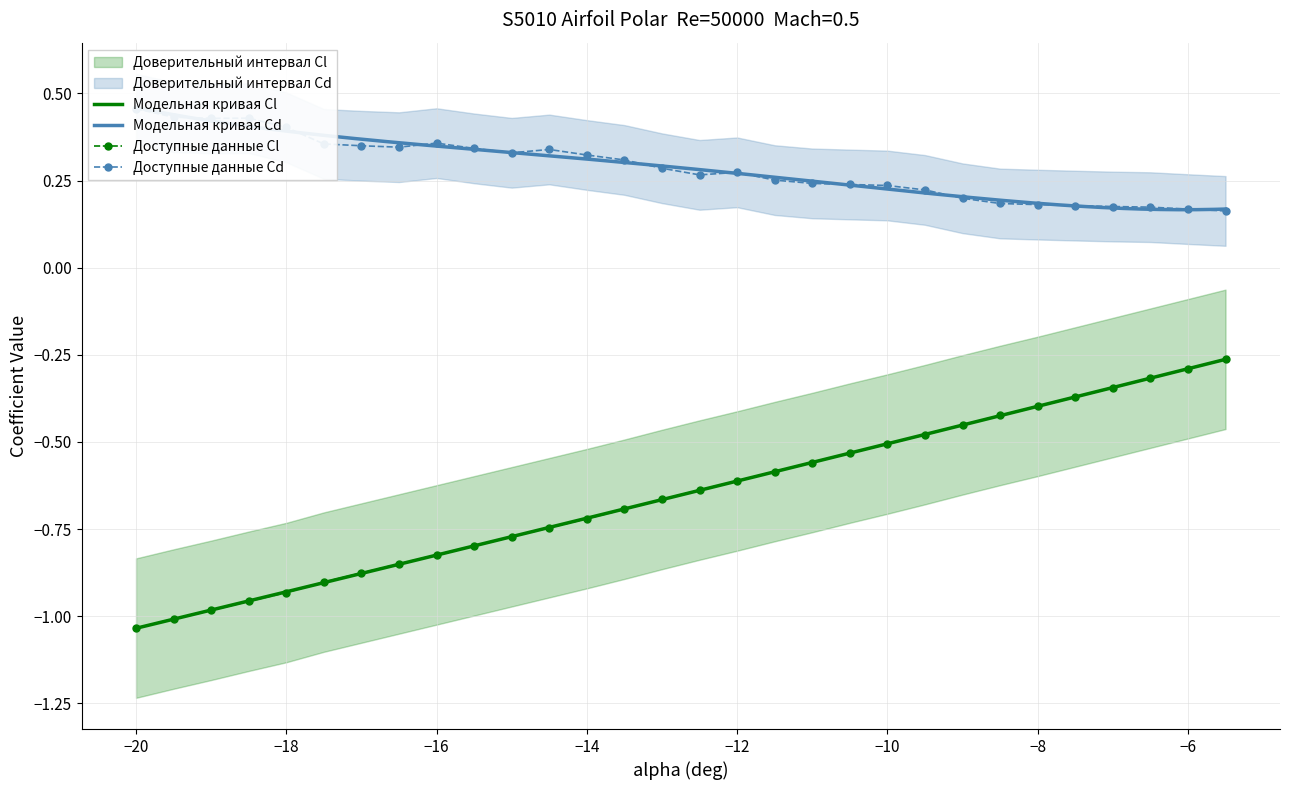

True or false: Cd has a value of 0.1 at -13.

False